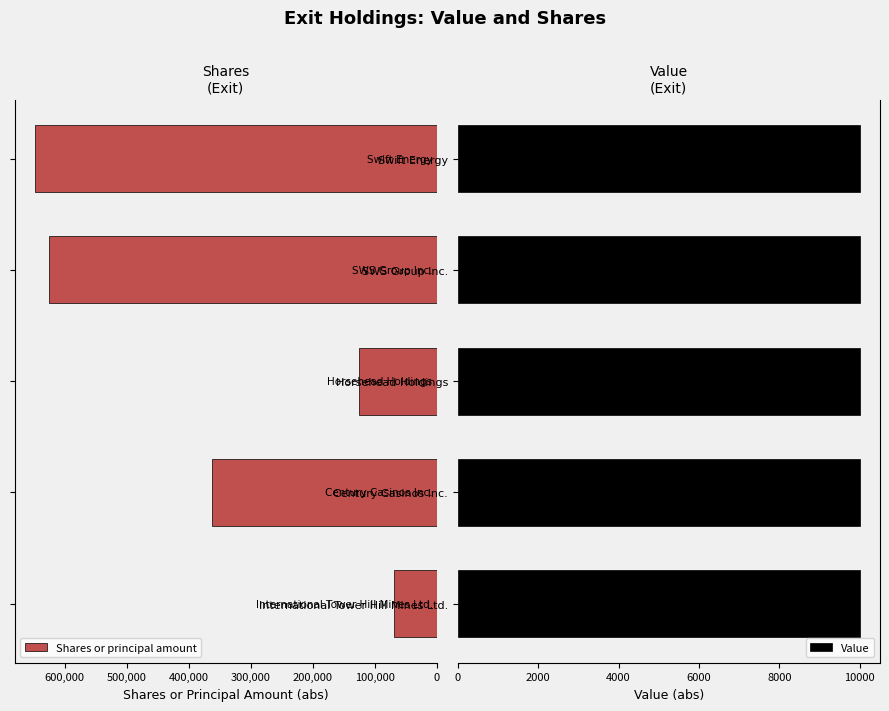

What is the lowest value of the Shares or principal amount series?

68500